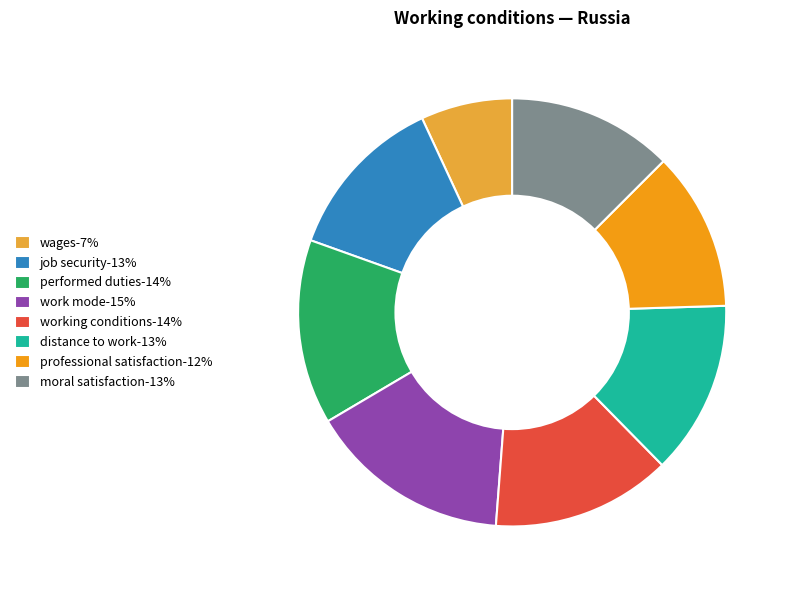

Approximately how many times larger is the value at distance to work-13% compared to job security-13%?

1.0